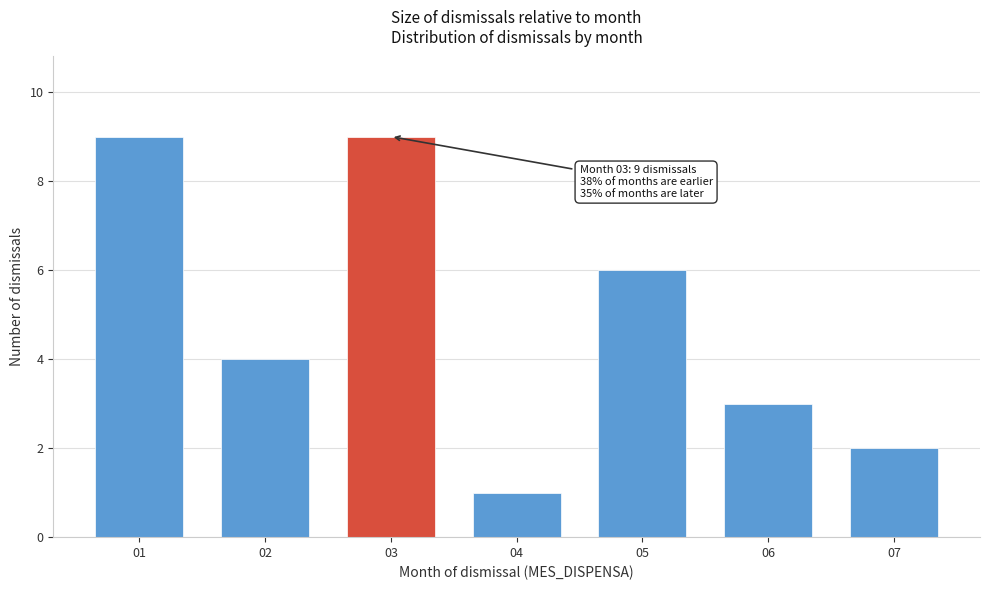

Reading left to right, list all the values displayed in this chart.

01=9	02=4	03=9	04=1	05=6	06=3	07=2